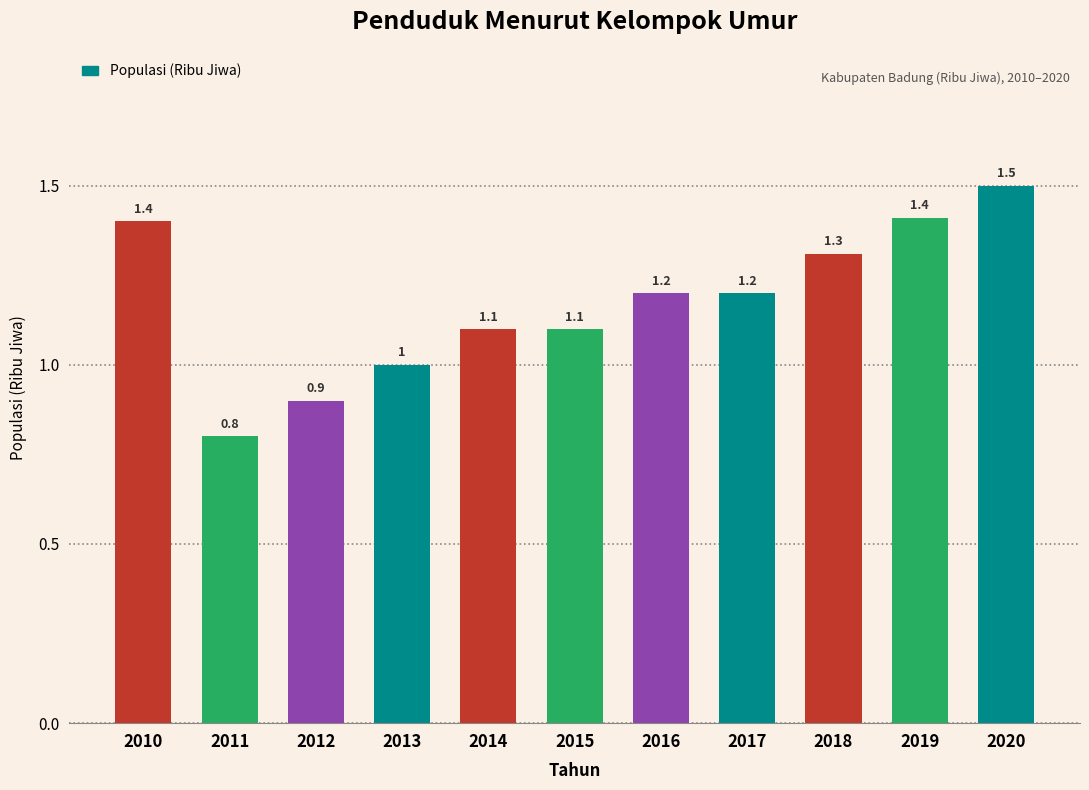

Reading left to right, what are all the values shown in this chart?

2010=1.4	2011=0.8	2012=0.9	2013=1.0	2014=1.1	2015=1.1	2016=1.2	2017=1.2	2018=1.3	2019=1.4	2020=1.5